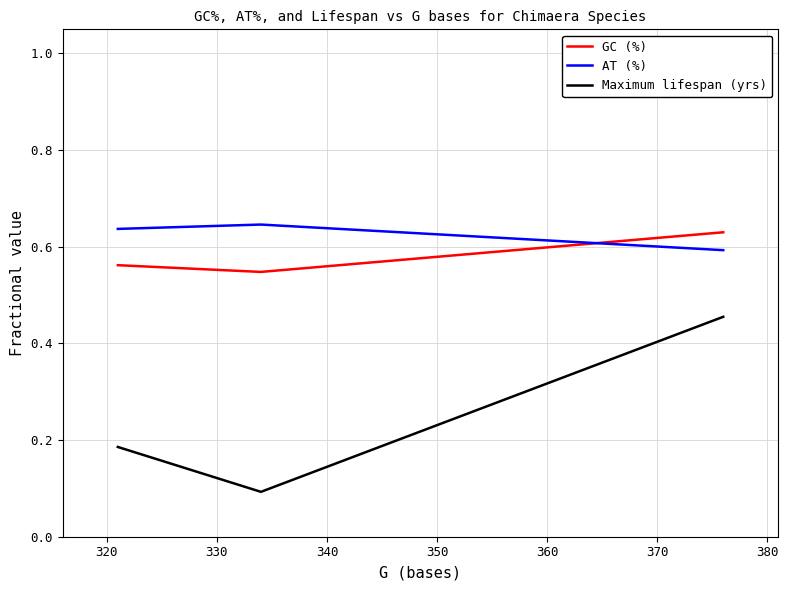

Which series has the largest range (max minus min)?

Maximum lifespan (yrs)